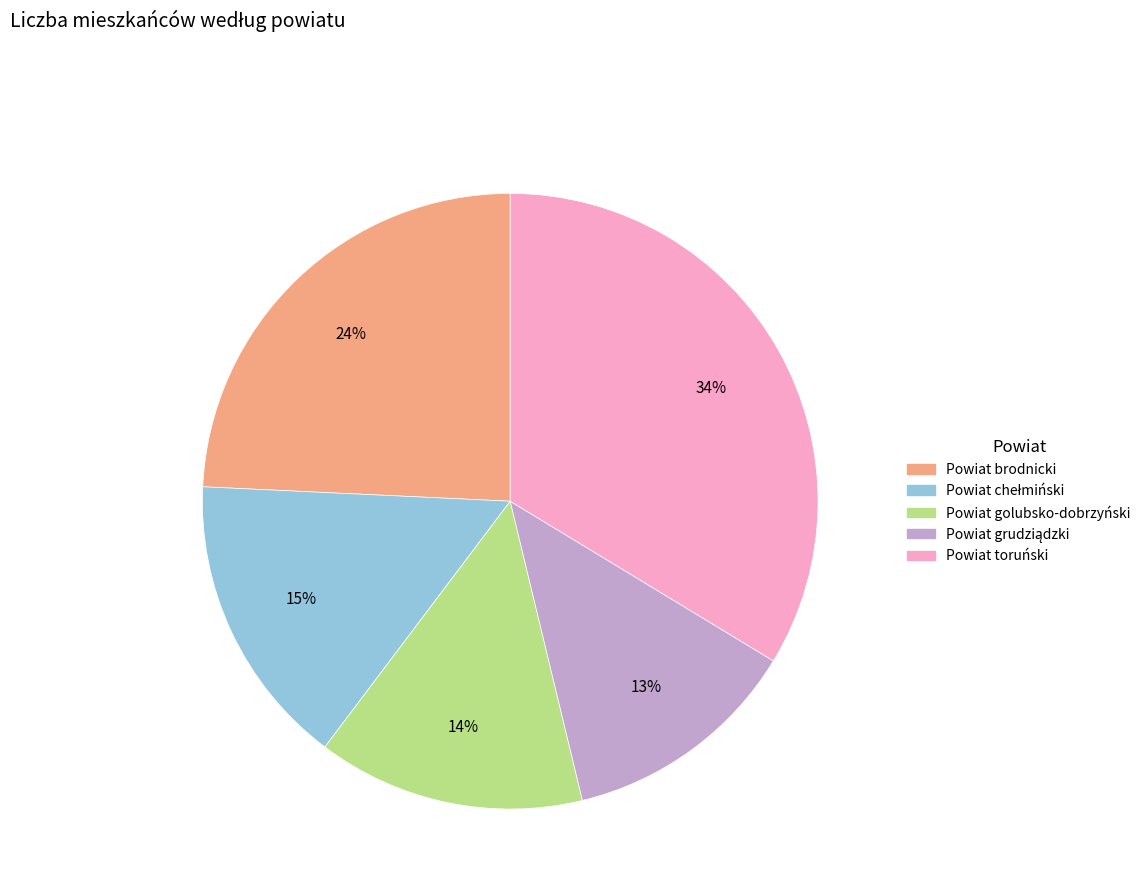

To the nearest percent, what portion does Powiat golubsko-dobrzyński represent?

14%